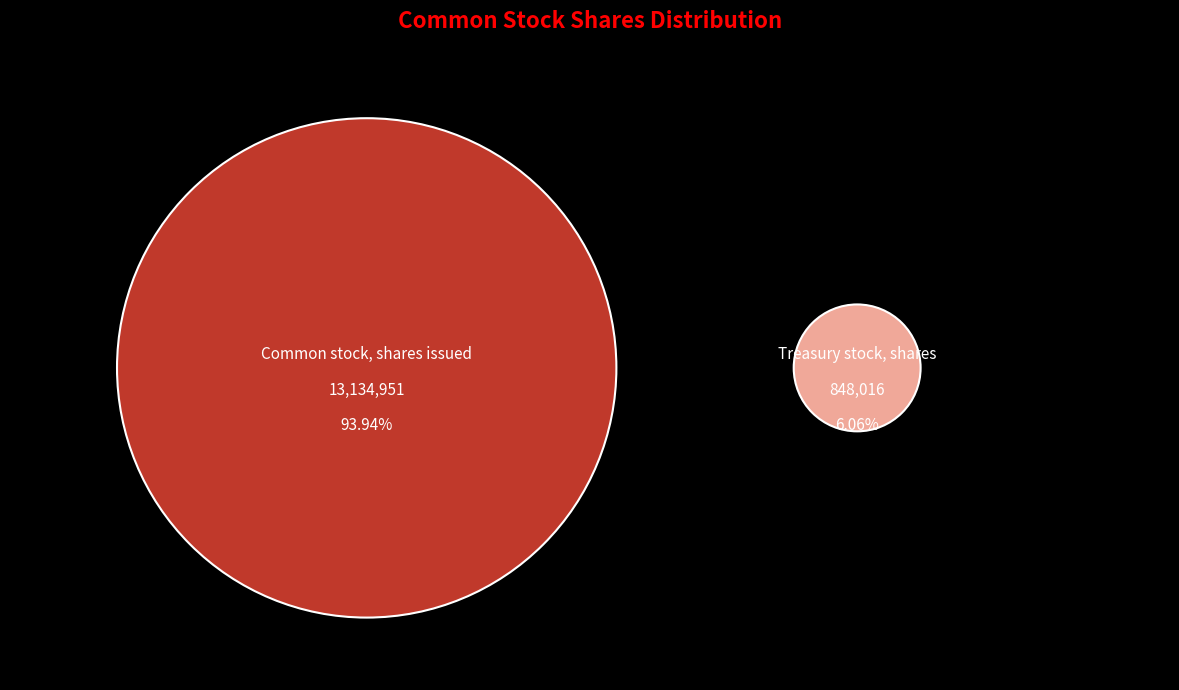

What is the change in value from Common stock, shares issued to Treasury stock, shares?

-12286935